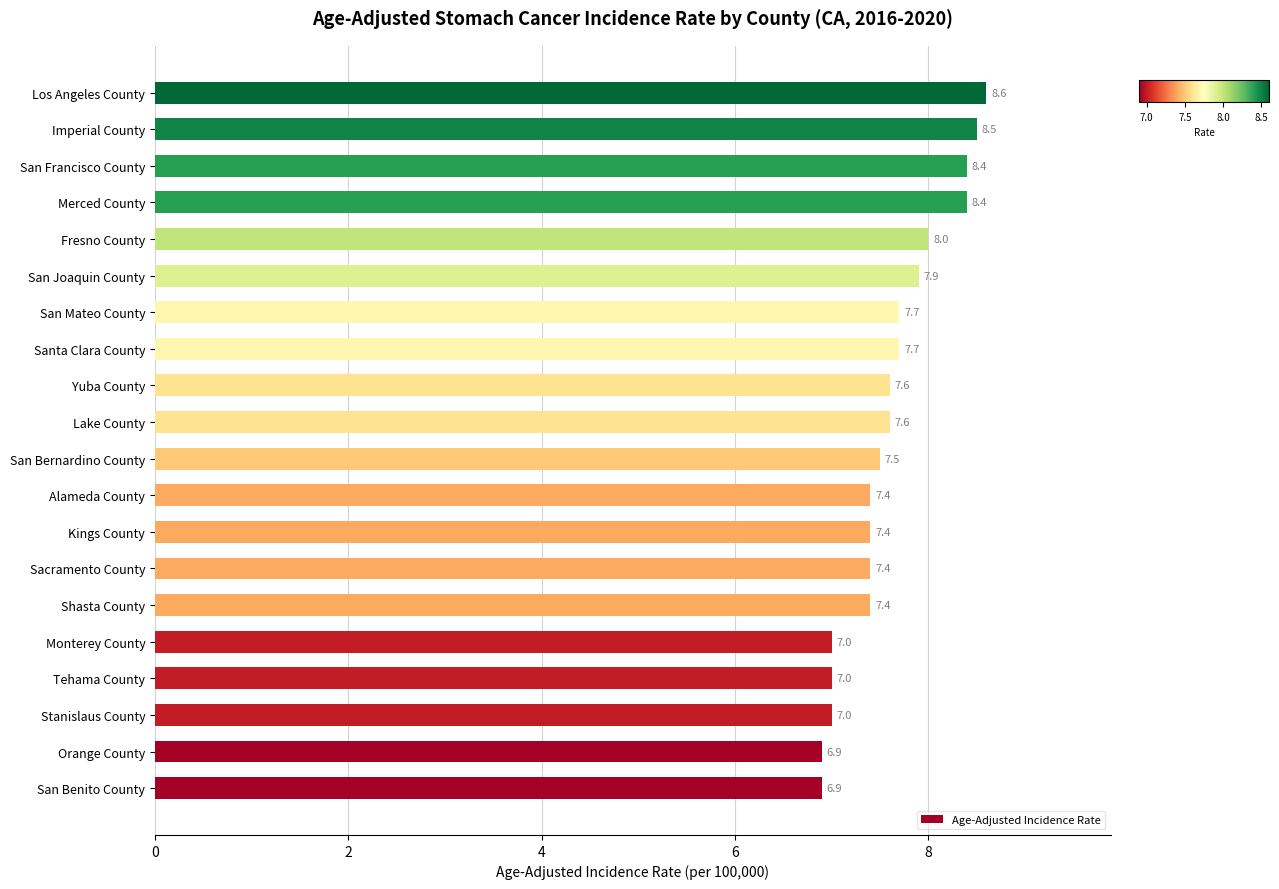

What value does the data have at Orange County?

6.9